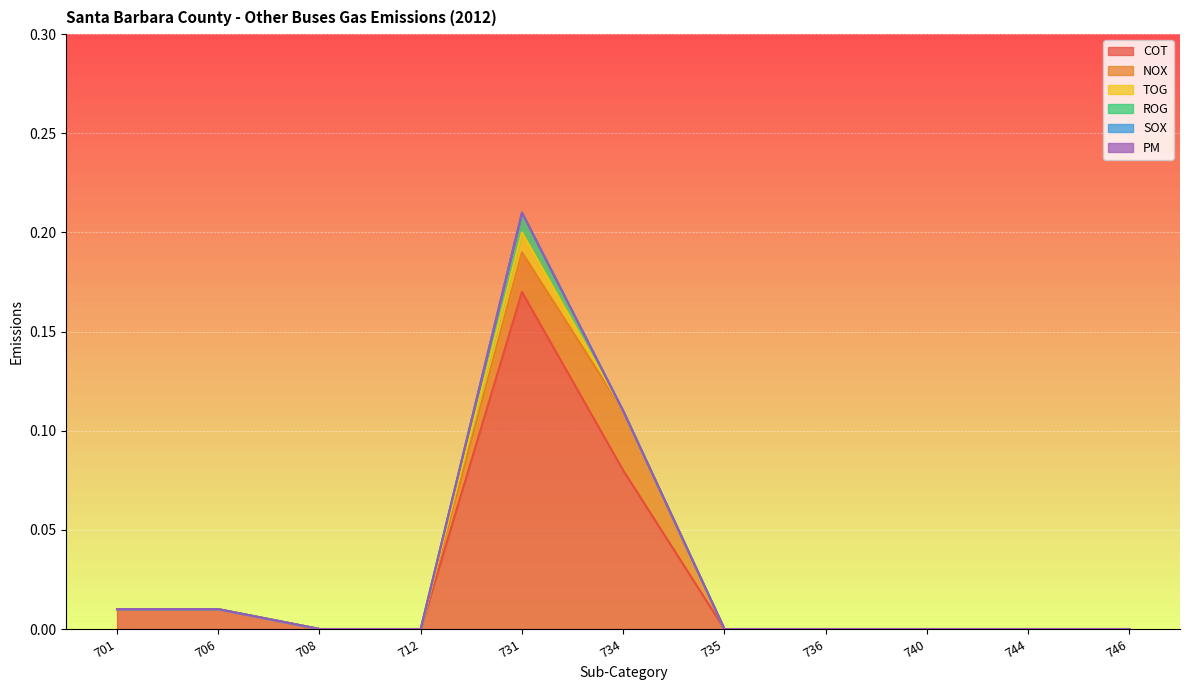

Is it true that TOG equals -0.0 at 736?

False